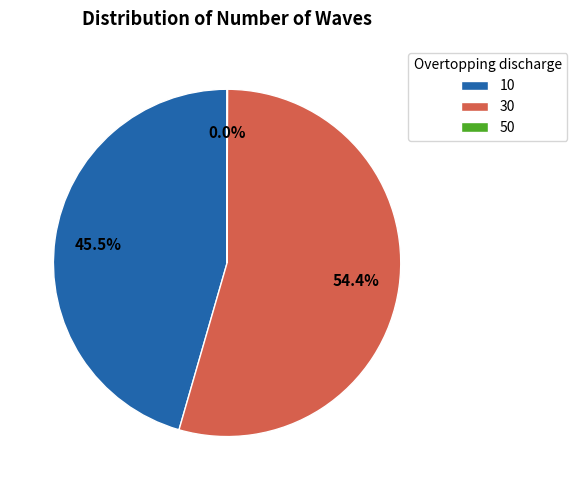

Which has a higher value, 30 or 10?

30